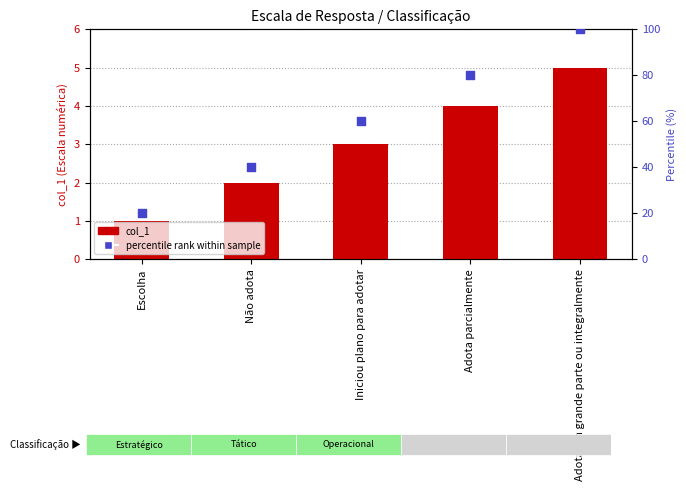

Is the value of col_1 at Escolha greater than the value of percentile rank at Iniciou plano para adotar?

No